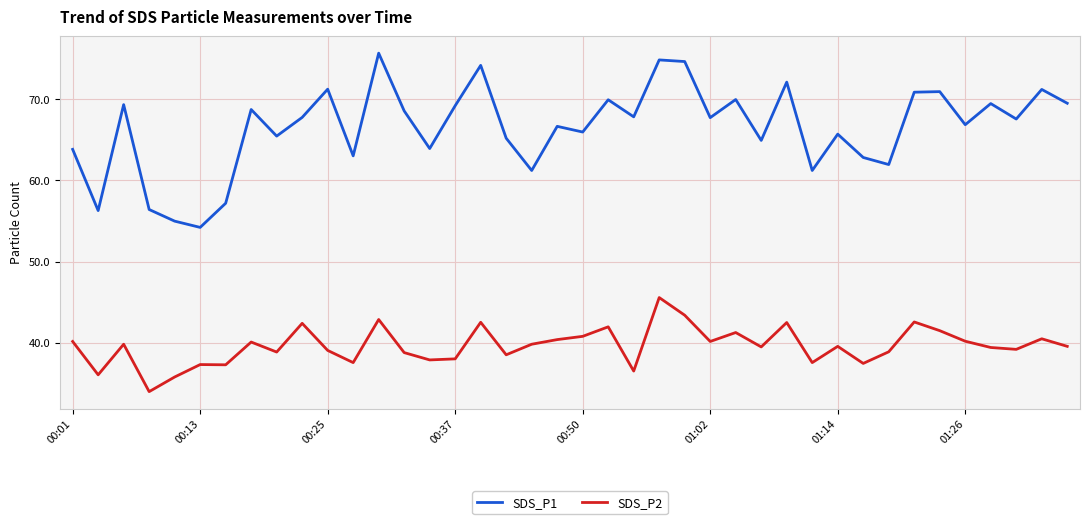

Rank the series by their average value, from highest to lowest.

SDS_P1, SDS_P2